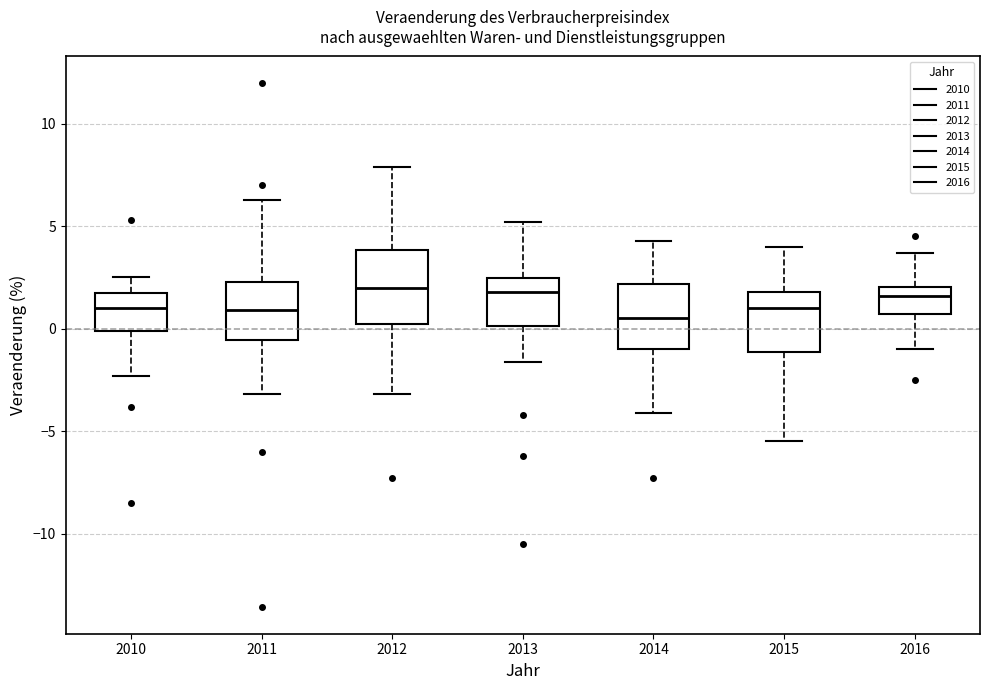

Reading left to right, read every box against the y-axis: the position of its median line, the range the box covers, and the ends of its whiskers. The values are not printed on the chart, so give them approximately, as read against the axis.

2010: median 1.0, box 0.0 to 2.0, whiskers -2.5 to 2.5
2011: median 1.0, box -0.5 to 2.5, whiskers -3.0 to 6.5
2012: median 2.0, box 0.5 to 4.0, whiskers -3.0 to 8.0
2013: median 2.0, box 0.0 to 2.5, whiskers -1.5 to 5.0
2014: median 0.5, box -1.0 to 2.0, whiskers -4.0 to 4.5
2015: median 1.0, box -1.0 to 2.0, whiskers -5.5 to 4.0
2016: median 1.5, box 0.5 to 2.0, whiskers -1.0 to 3.5